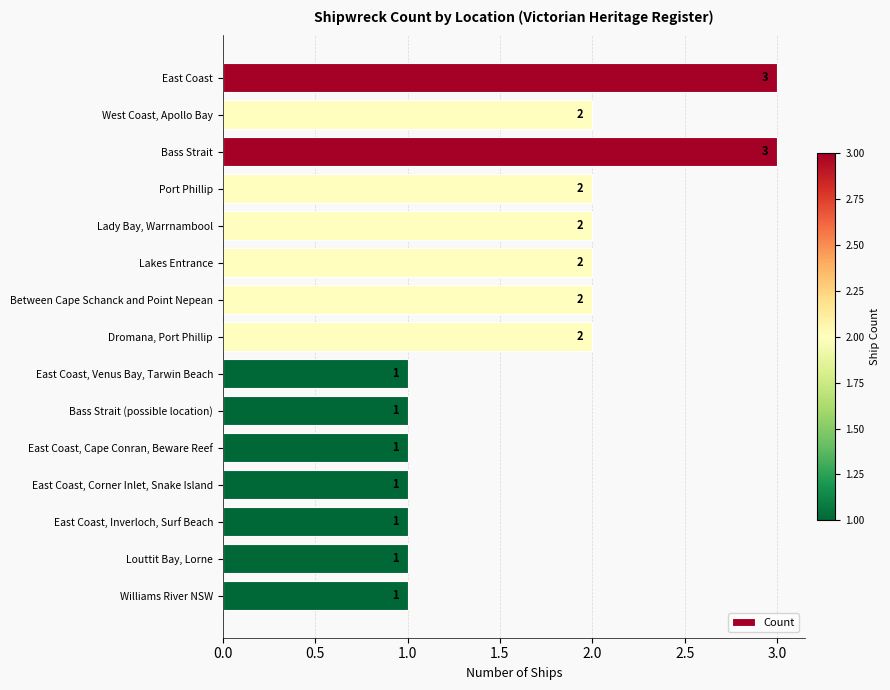

Count the values in the range 1 to 2.

13